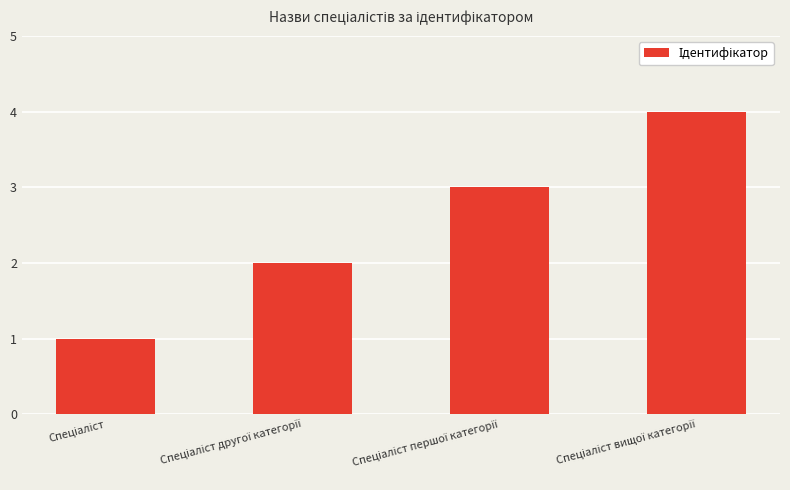

What is the sum of all values?

10